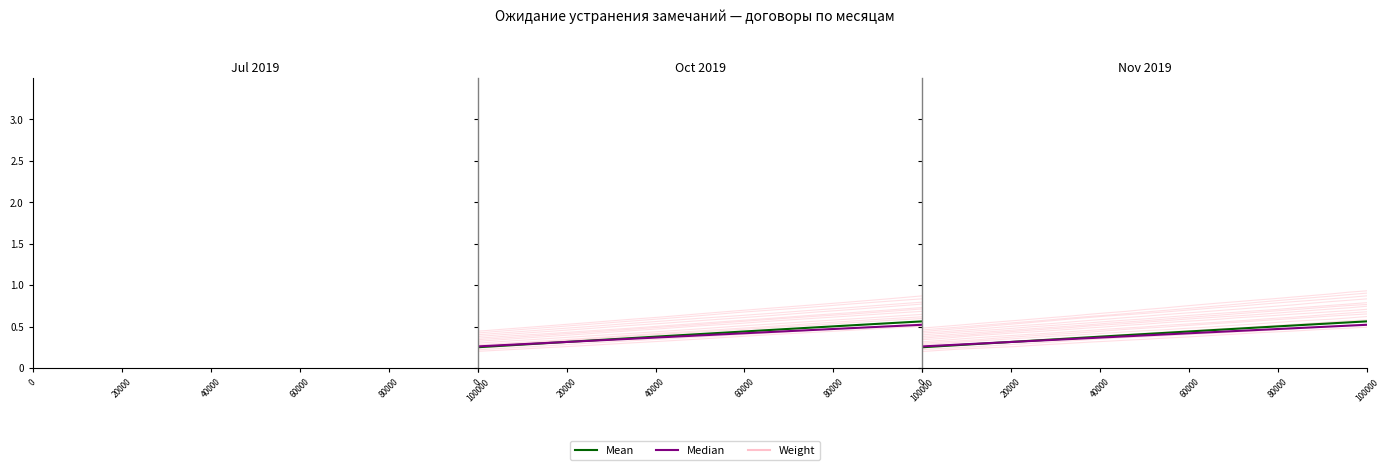

How many Mean values are between 0 and 1?

25